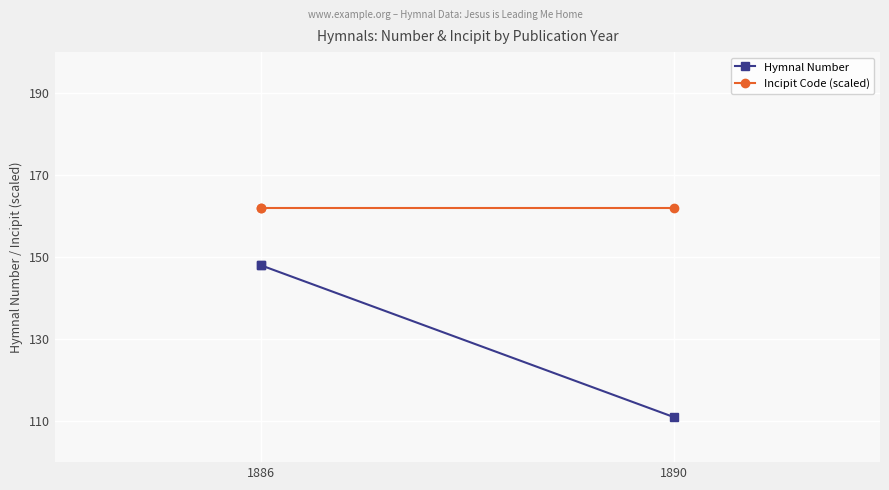

At which category is the sum across all series the highest?

1886